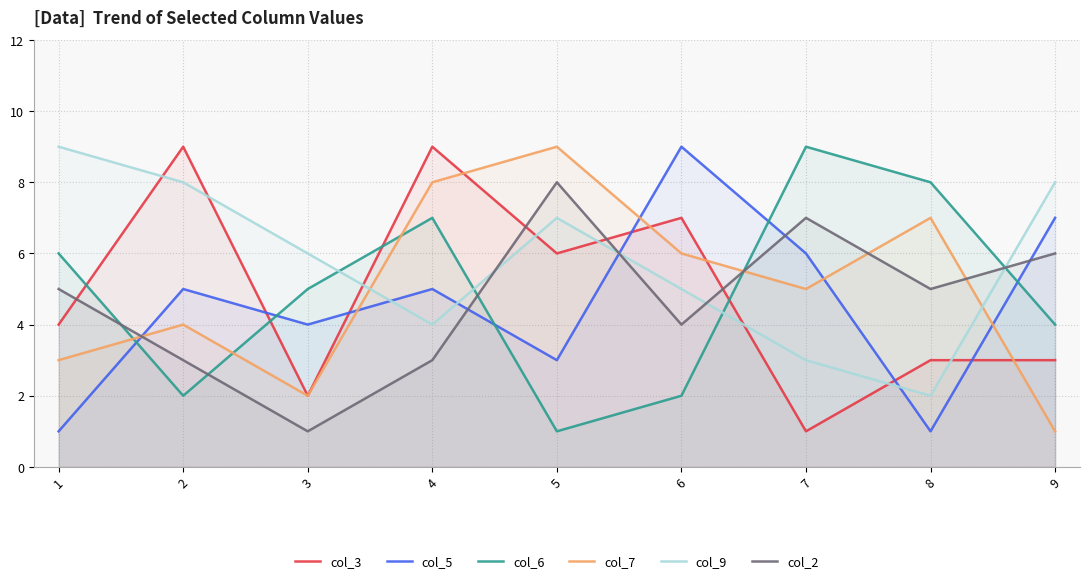

At how many categories does at least one series exceed 4?

9